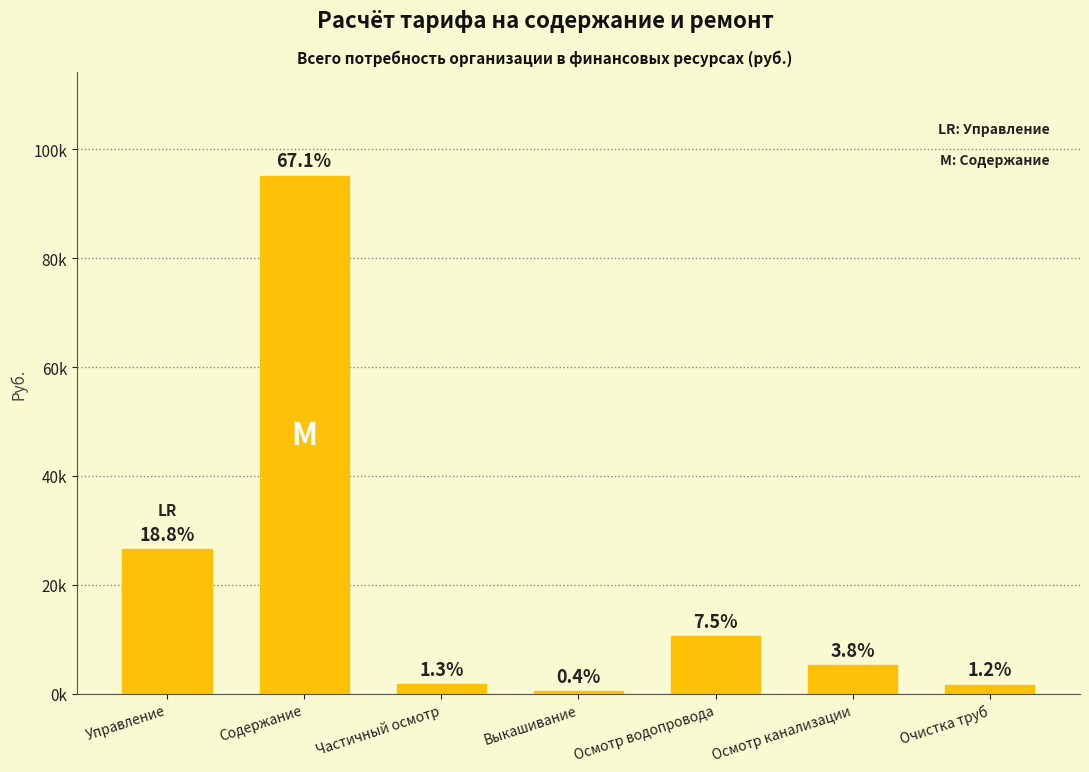

True or false: the data shows 5340.2 at Осмотр канализации.

True